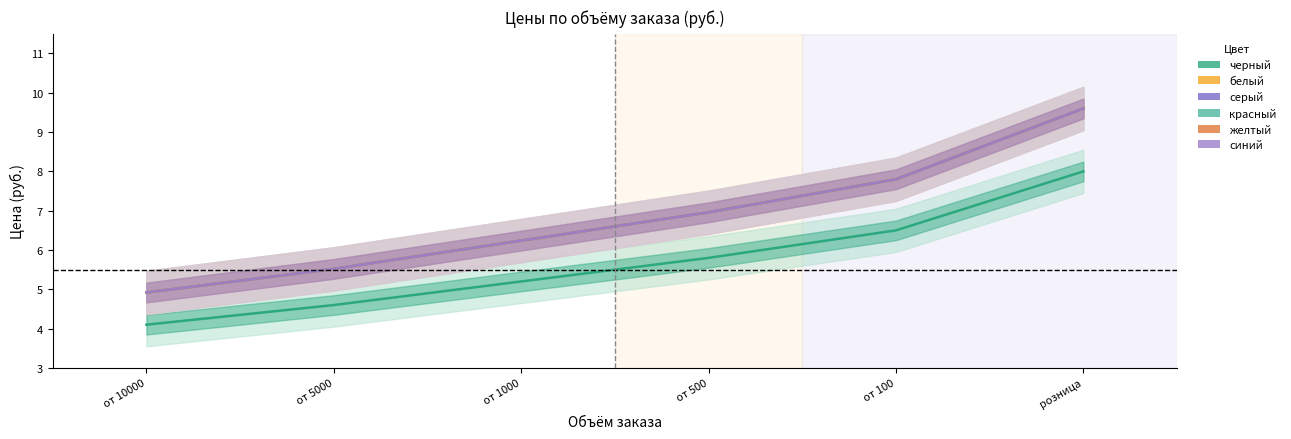

True or false: красный and черный cross at least once.

False